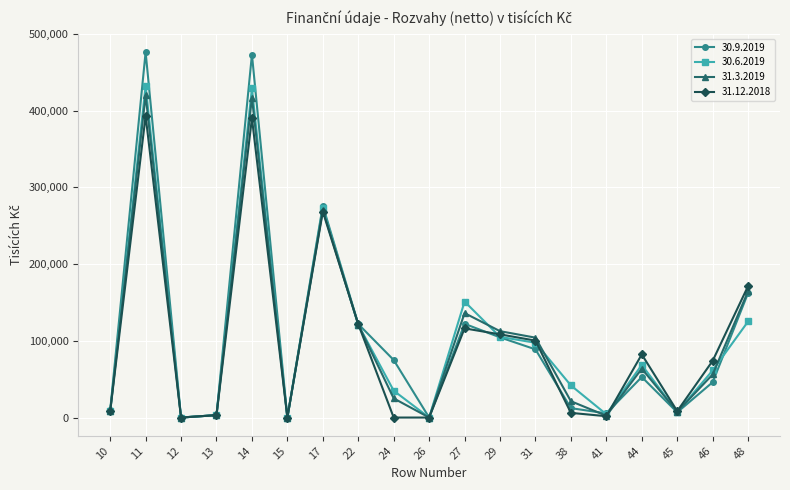

At which label does 31.3.2019 first exceed 56163?

11